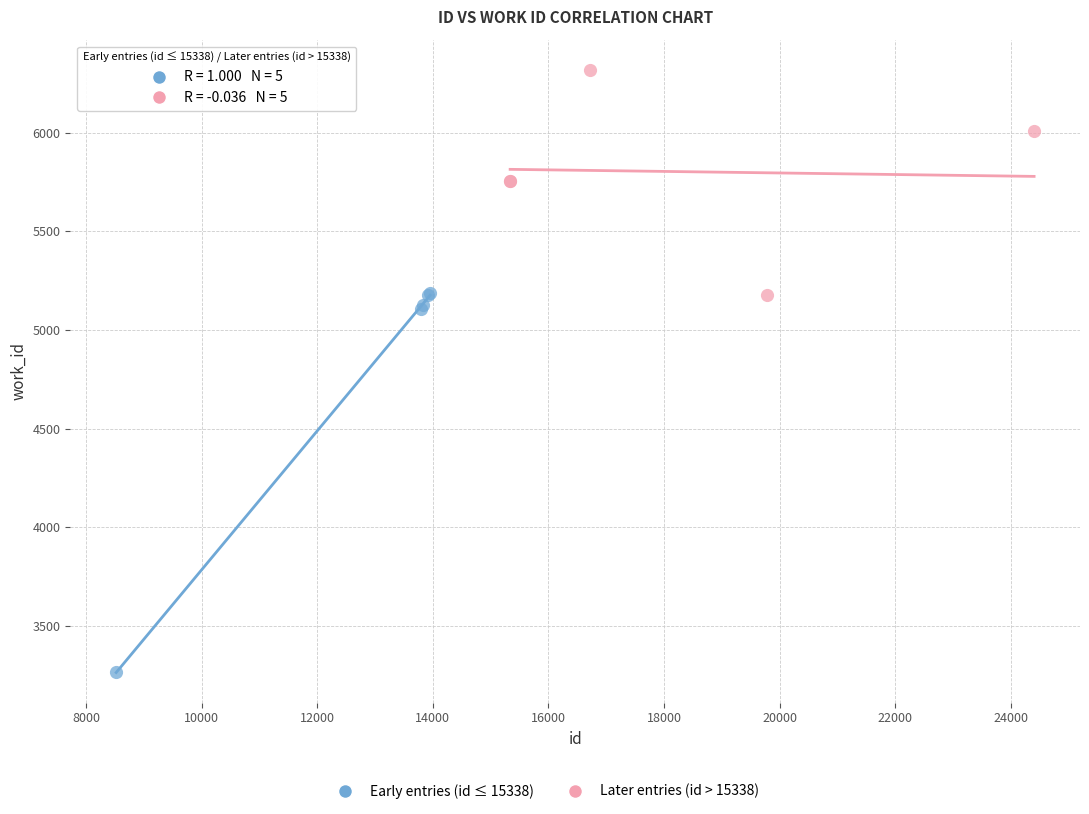

Which series has the largest Y range (max minus min)?

Early entries (id ≤ 15338)